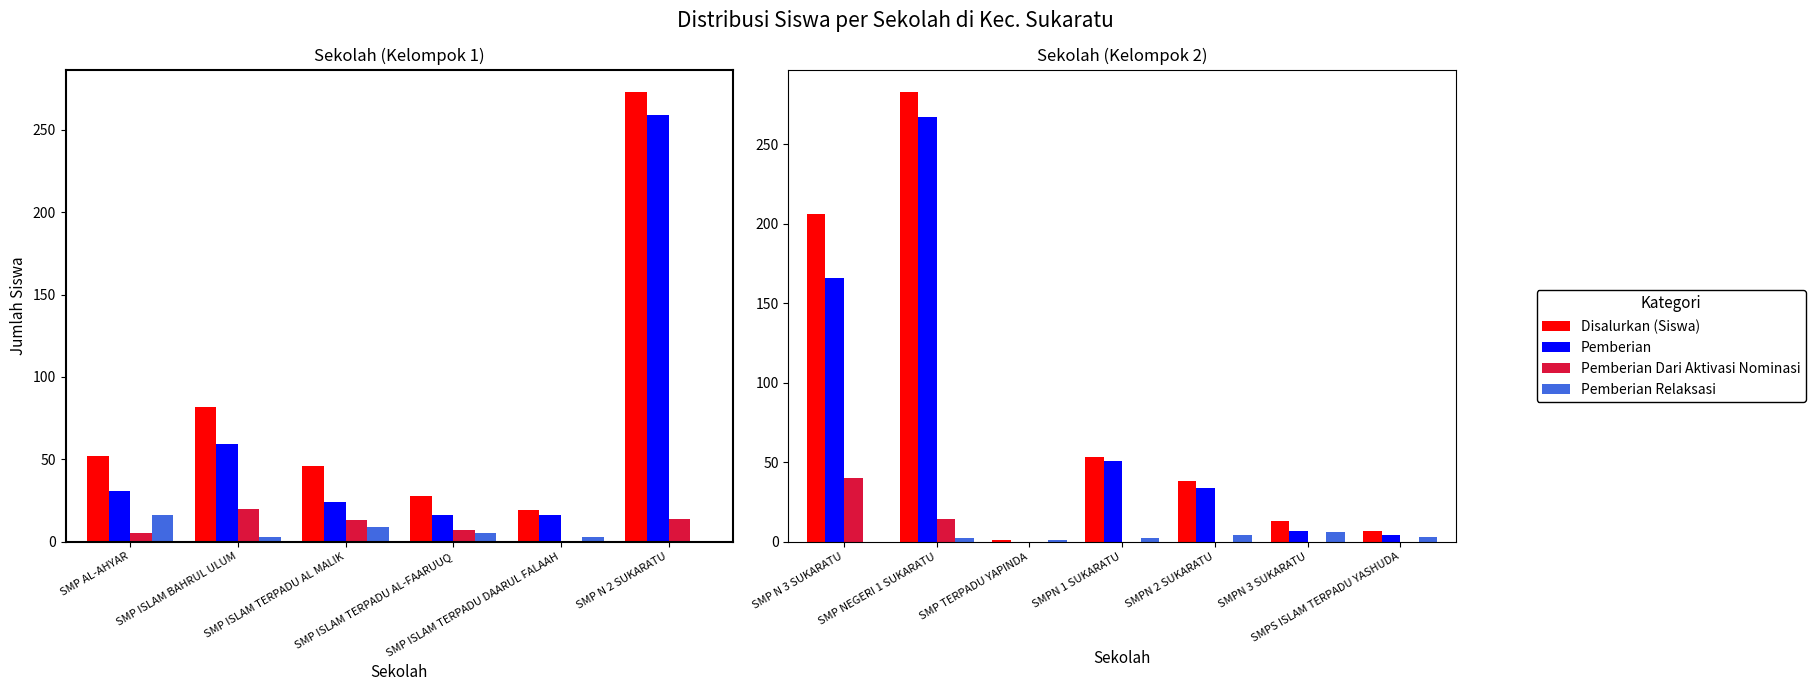

The value of Disalurkan (Siswa) at SMPN 1 SUKARATU is 89. True or false?

False